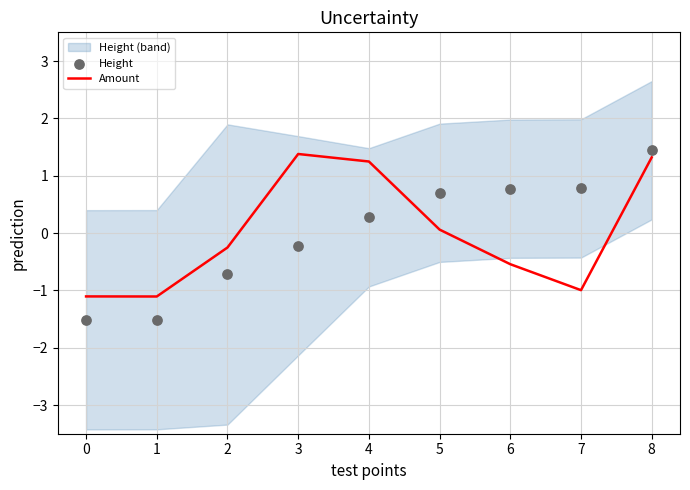

Which series has the largest total across all categories?

Amount